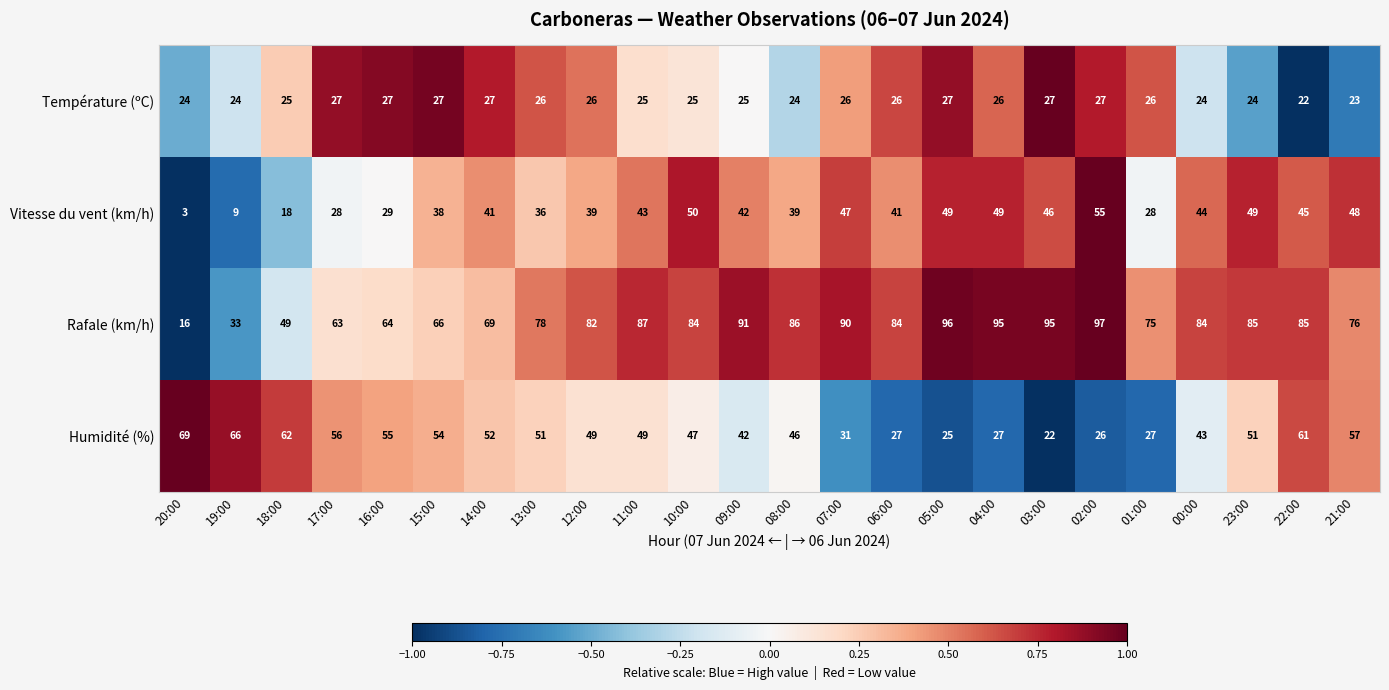

Is it true that Température (ºC) equals 25 at 10:00?

True